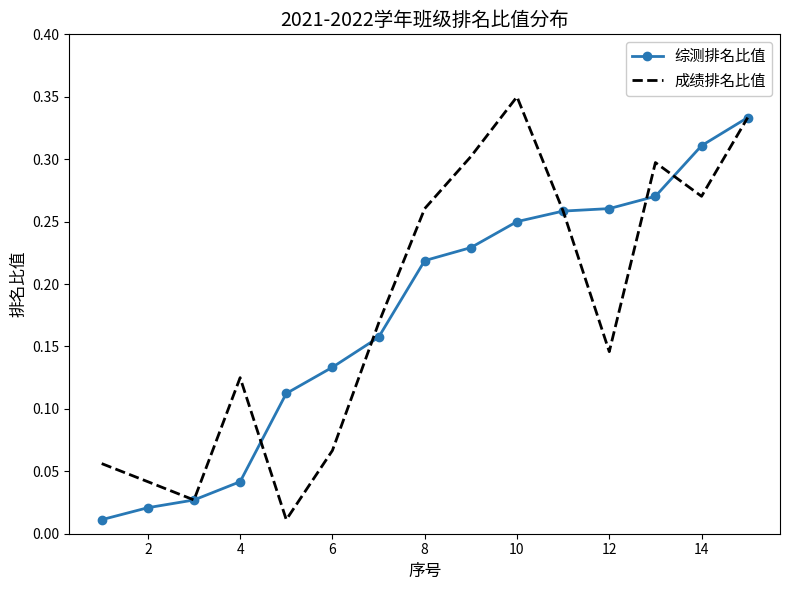

Rank the series by their maximum value, from lowest to highest.

综测排名比值, 成绩排名比值